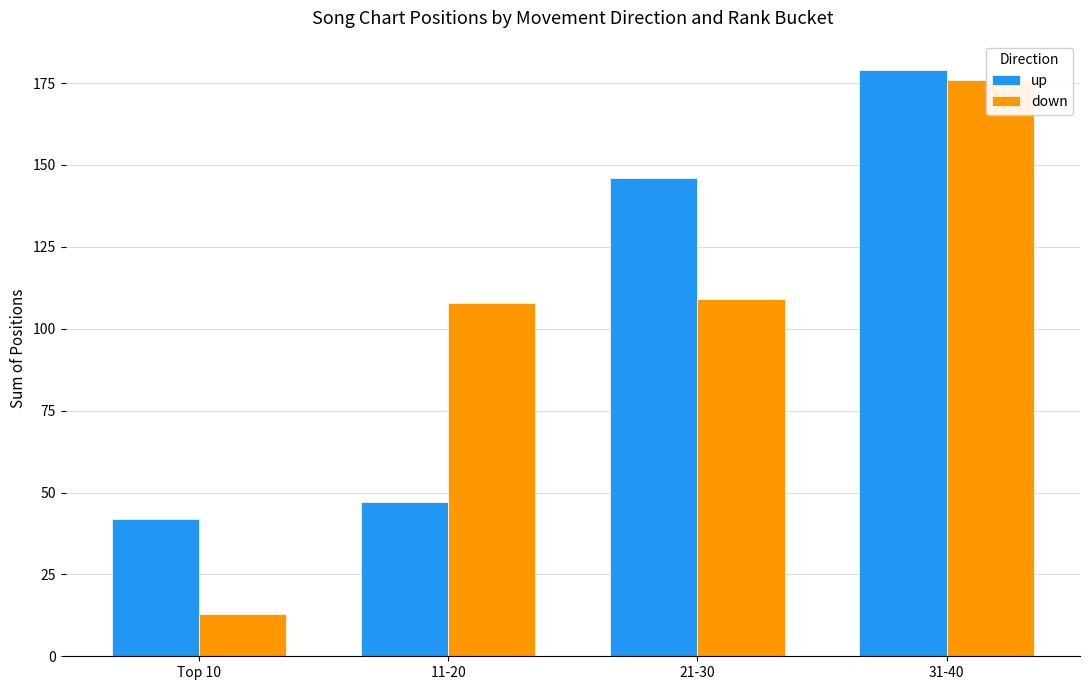

Rank the series by their maximum value, from highest to lowest.

up, down